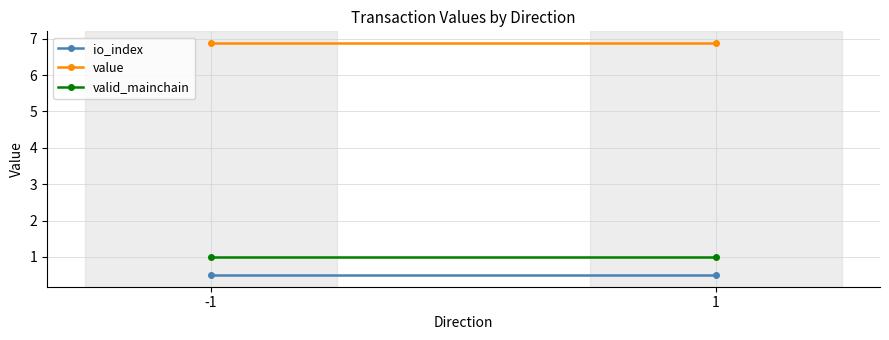

At which label is io_index closest to 0?

-1